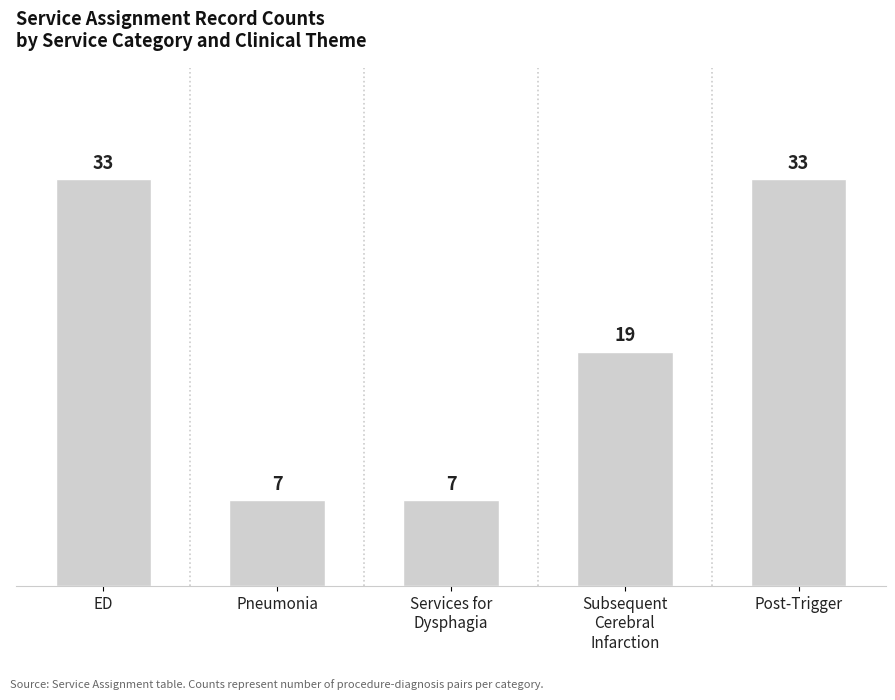

How many bars are there in total?

5